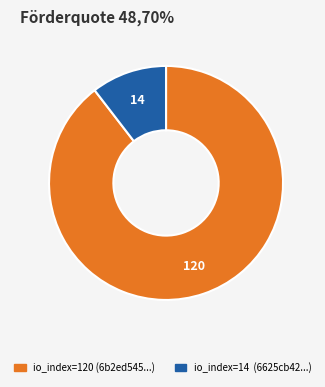

Rank the categories by value from highest to lowest.

io_index=120, io_index=14